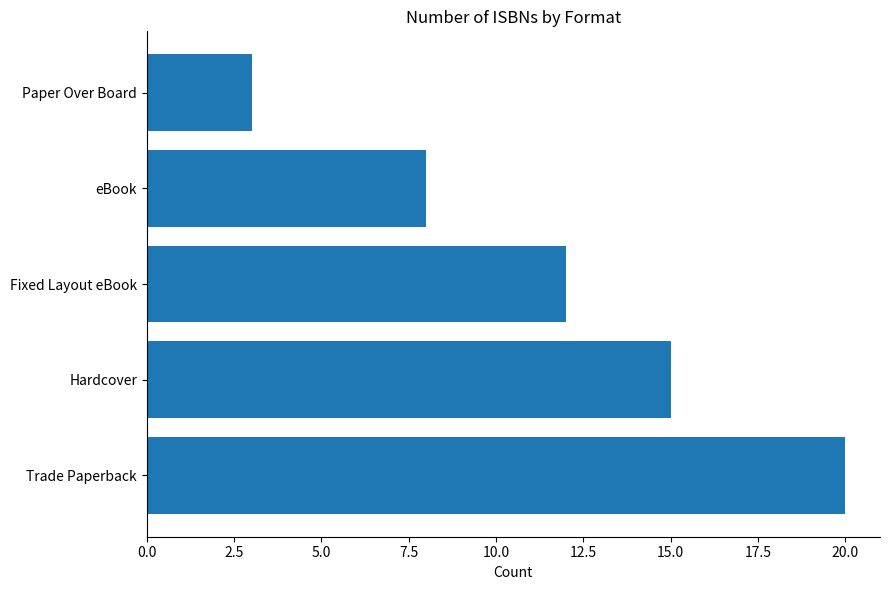

Are the bars grouped side by side (vs. stacked)?

No